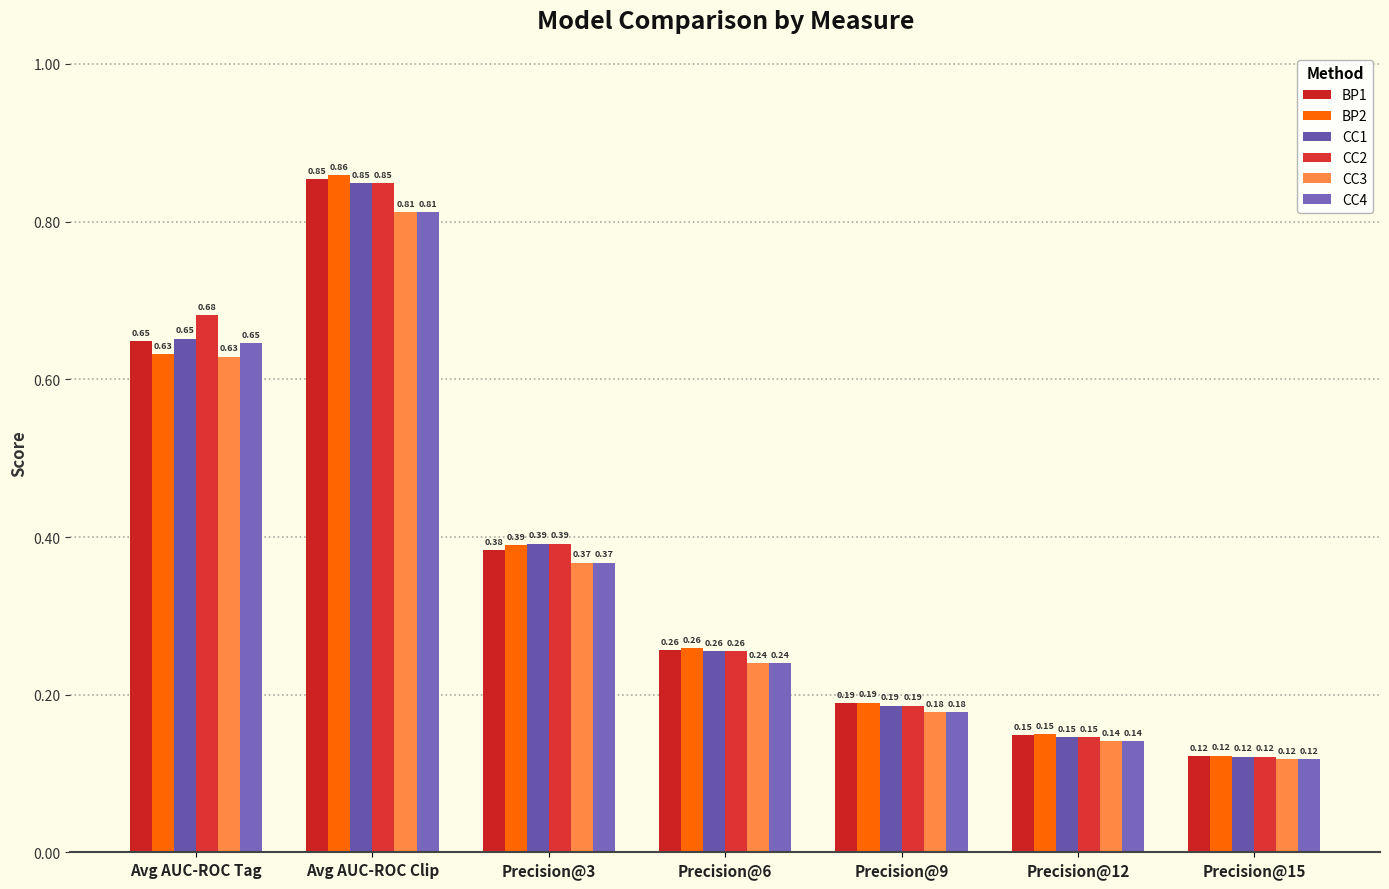

At how many categories does at least one series exceed 0?

7